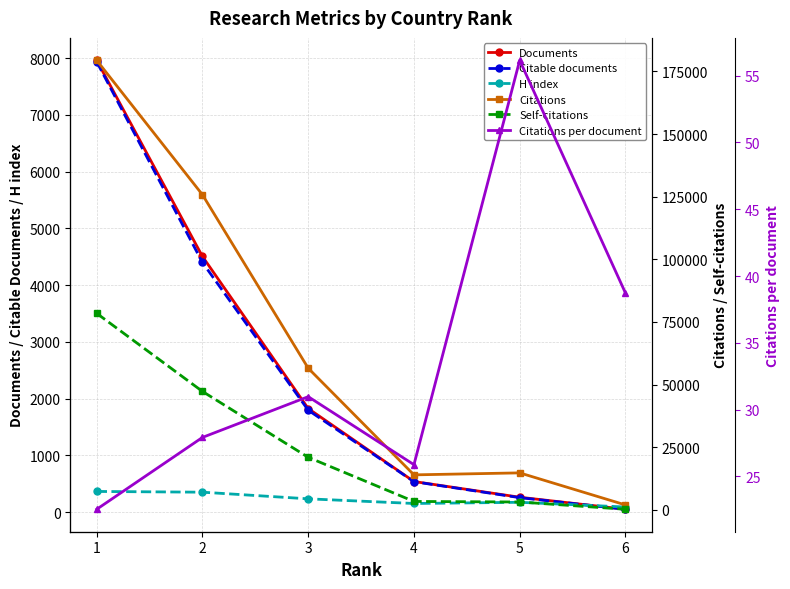

At which category does Citations per document reach its first local peak?

3